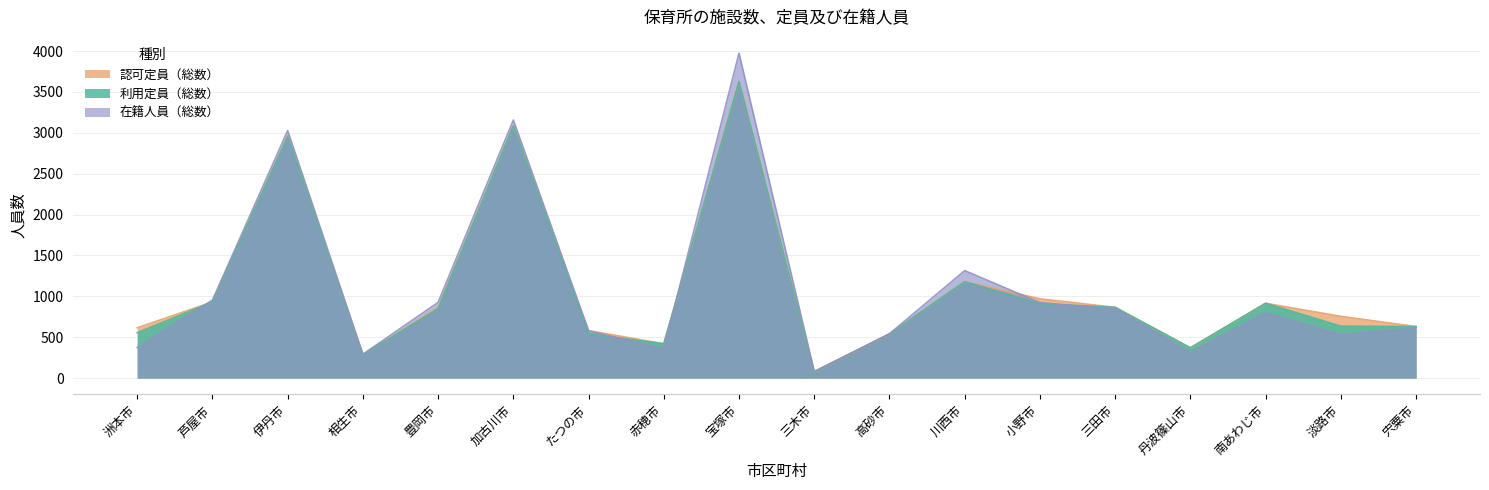

True or false: 認可定員（総数） has more than 1 interior local peaks.

True